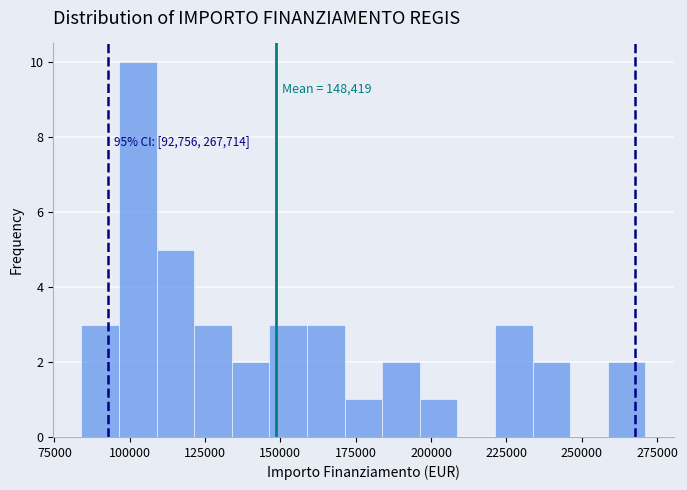

Read against the x-axis, roughly where is the centre of the tallest bar?

105000